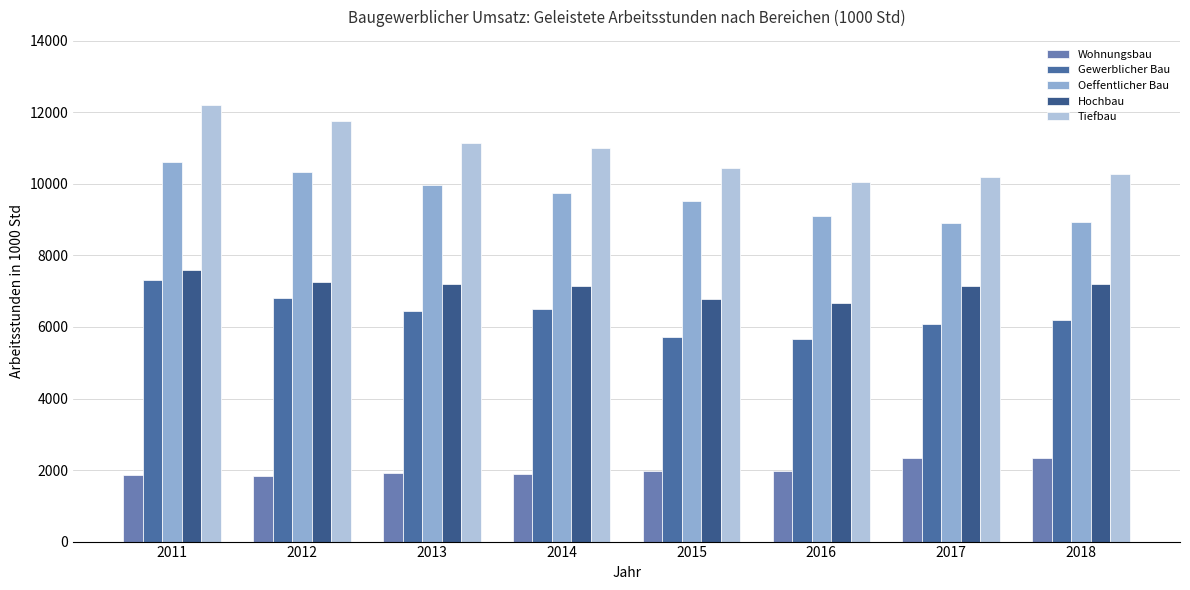

The value of Oeffentlicher Bau at 2013 is 9968.6. True or false?

True